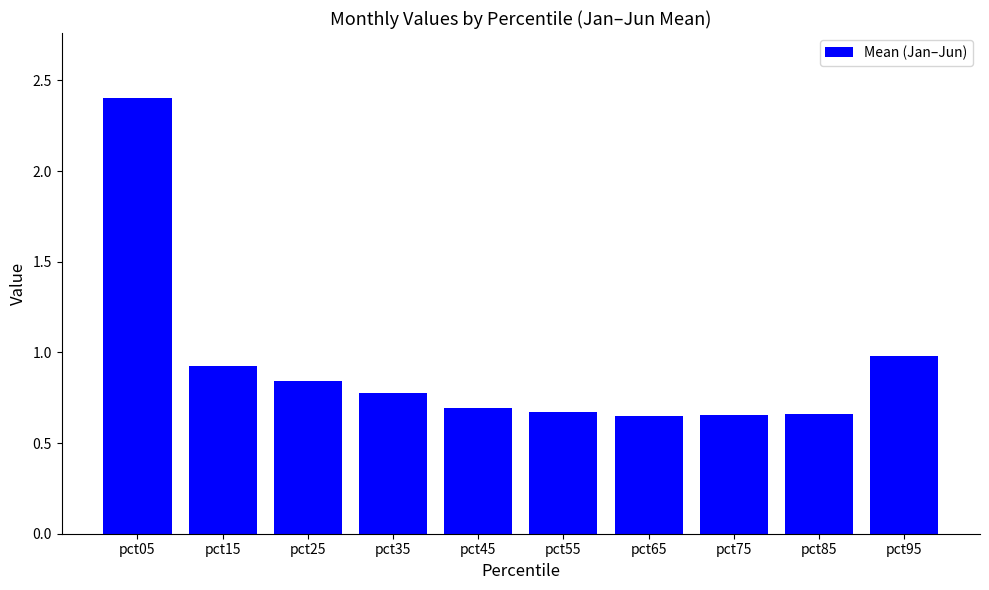

Which label corresponds to the largest value in the chart?

pct05